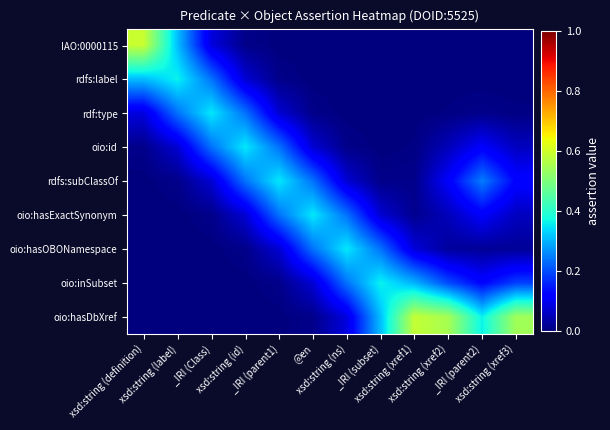

How many distinct data groups are displayed?

9